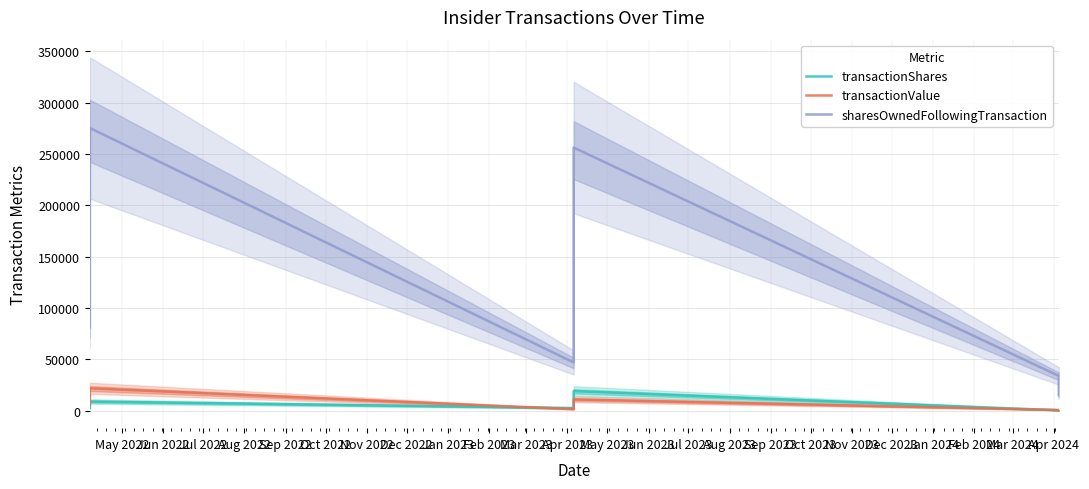

Reading right to left, transcribe all the data shown in this chart.

transactionShares: 188	372	19042	6438	2553	8894	2650
transactionValue: 325	644	10964	3707	1470	21754	6482
sharesOwnedFollowingTransaction: 15231	33859	256301	74732	46947	275343	81170